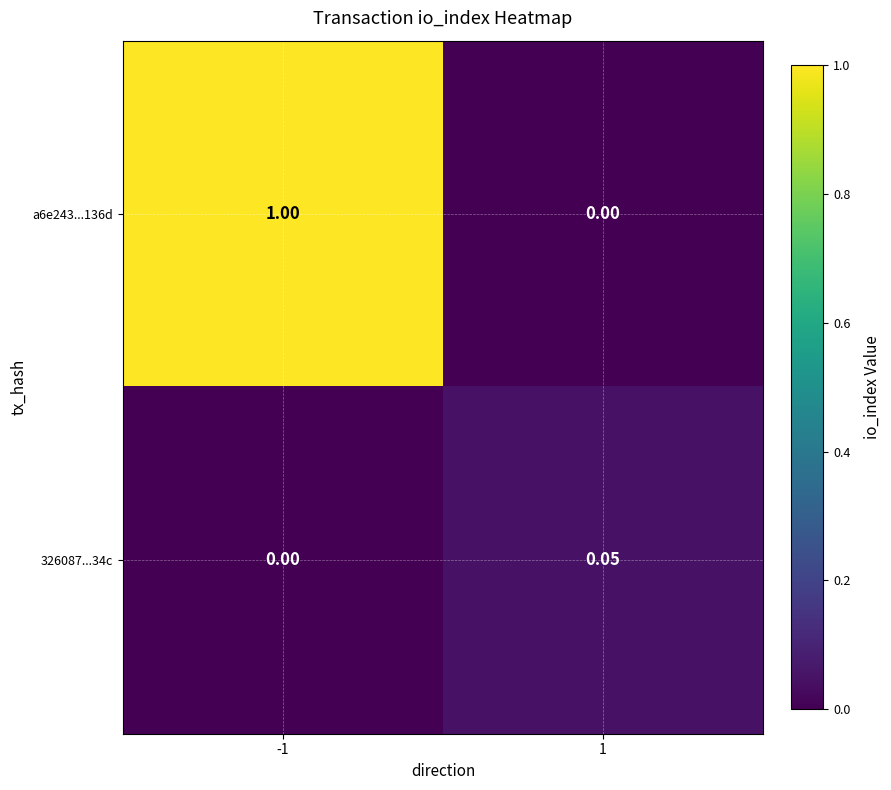

Reading left to right, extract all data points from this chart.

a6e243...136d: -1=1.0	1=0.0
326087...34c: -1=0.0	1=0.1